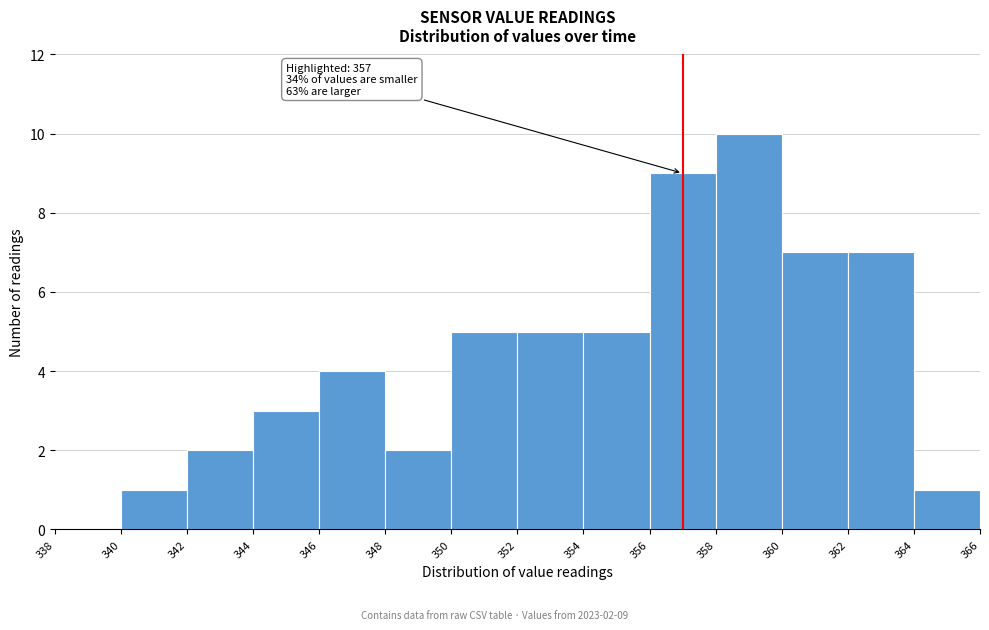

Which range on the x-axis has the tallest bar?

358 to 360